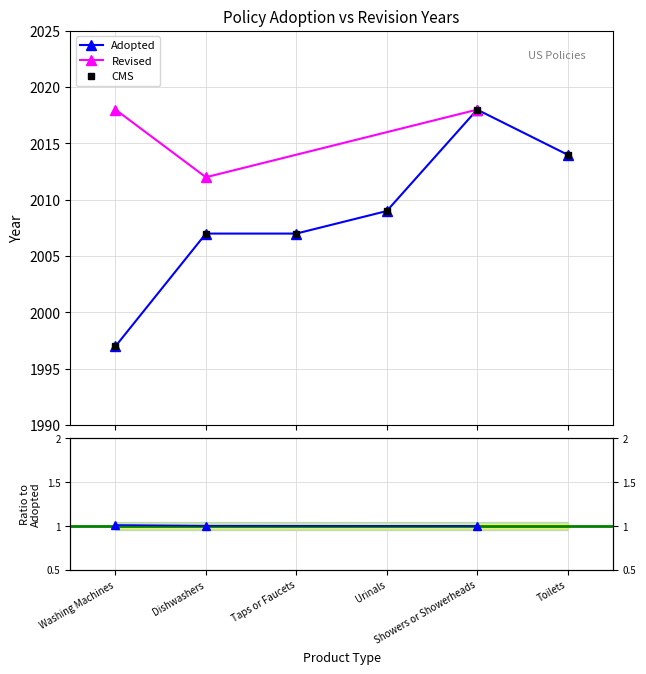

Reading left to right, list all the values displayed in this chart.

Washing Machines=1997	Dishwashers=2007	Taps or Faucets=2007	Urinals=2009	Showers or Showerheads=2018	Toilets=2014